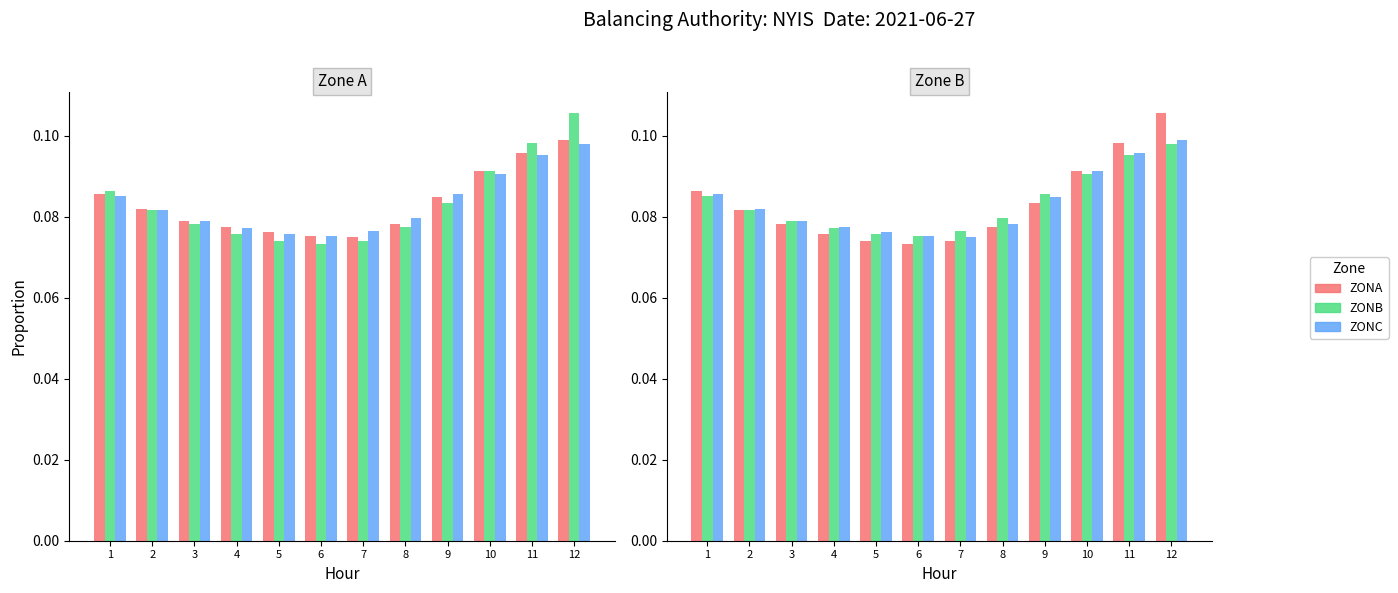

What is the maximum value shown in the chart?

0.1